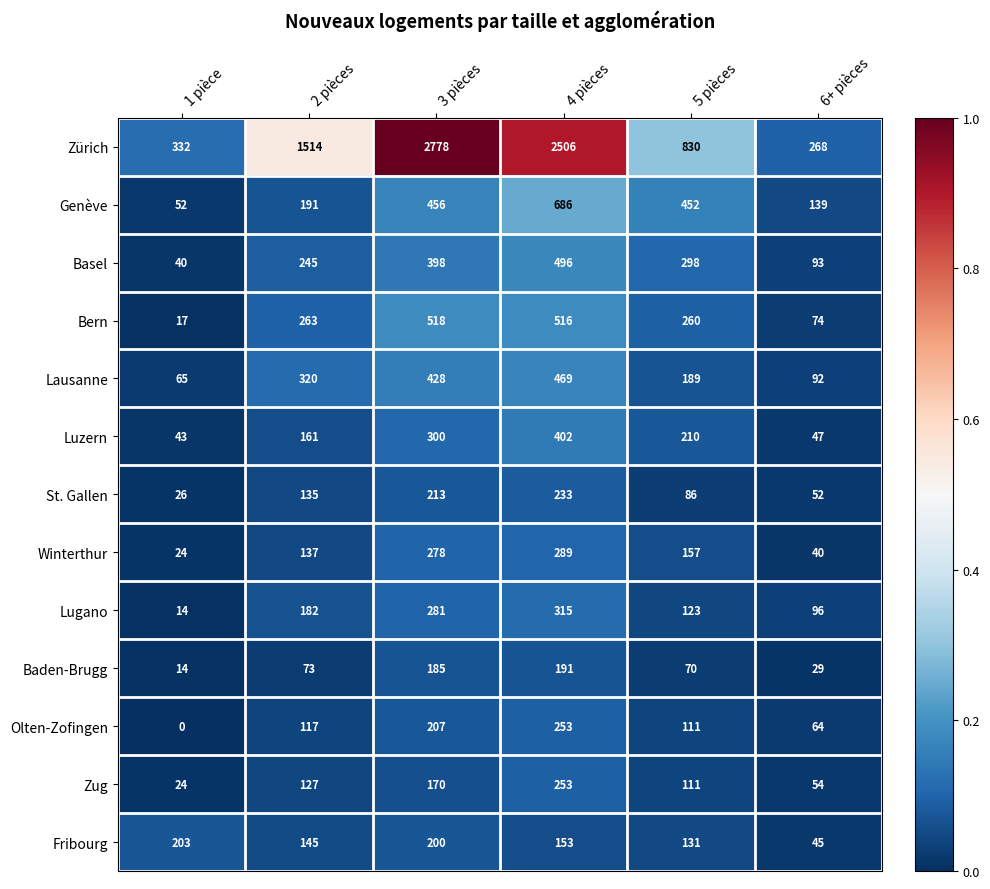

The St. Gallen series shows 9 at 1 pièce. True or false?

False